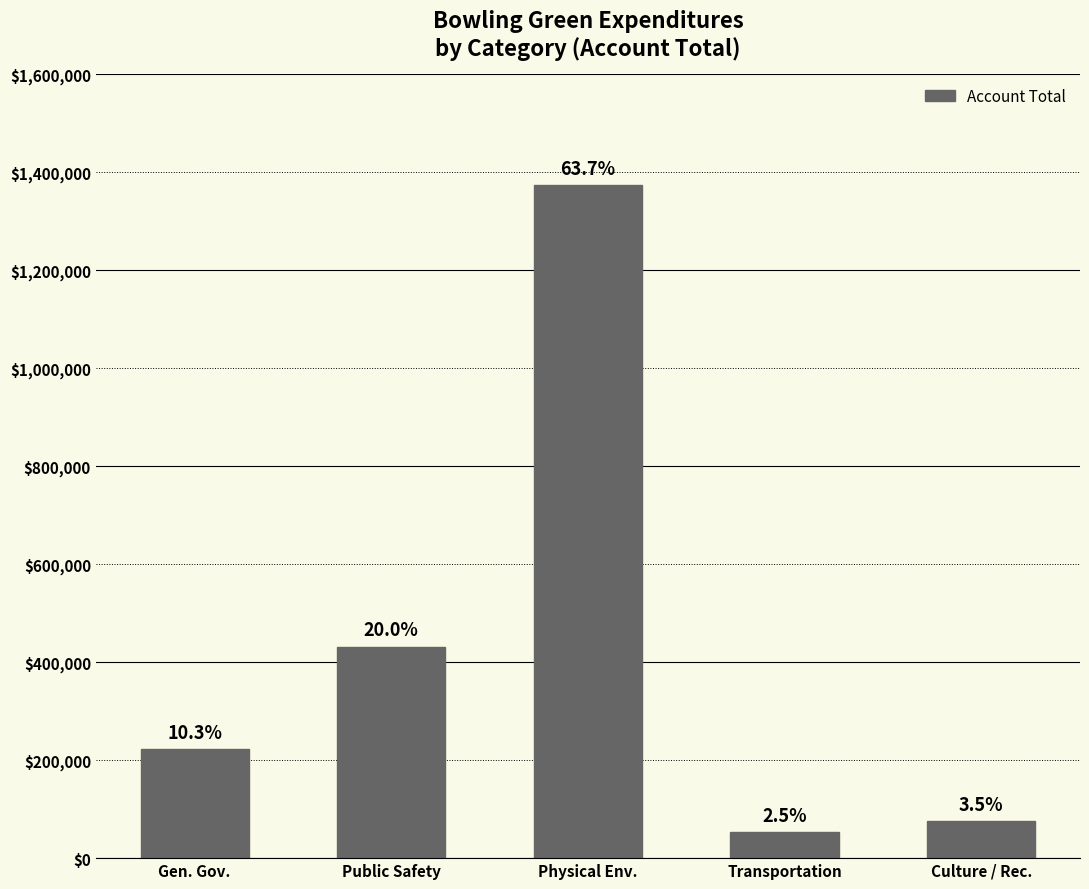

Read the value at Transportation, to the nearest 100.

52900